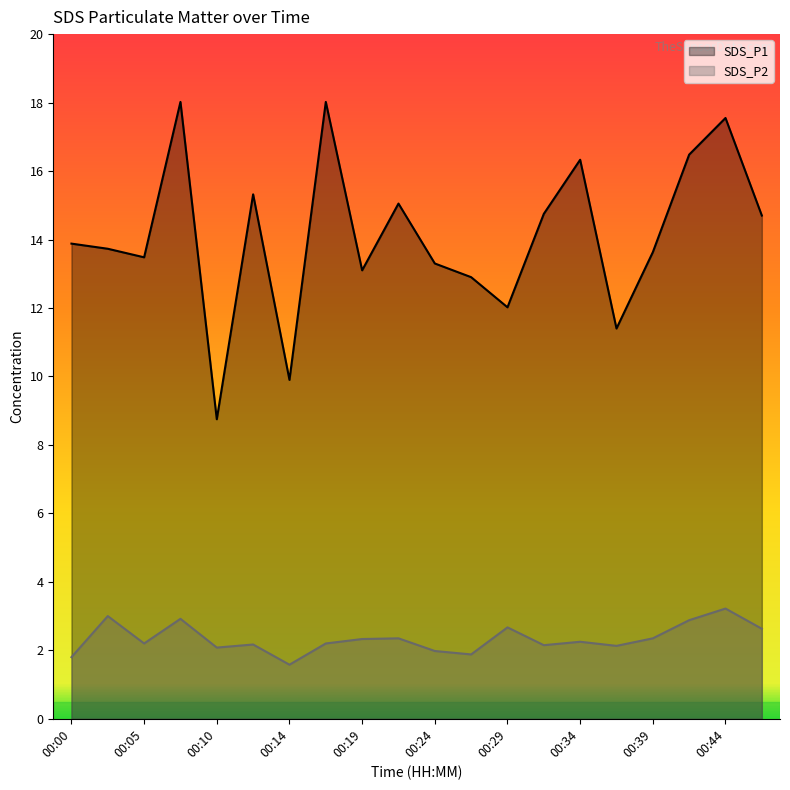

What is the total value across all series at 00:29?

14.7